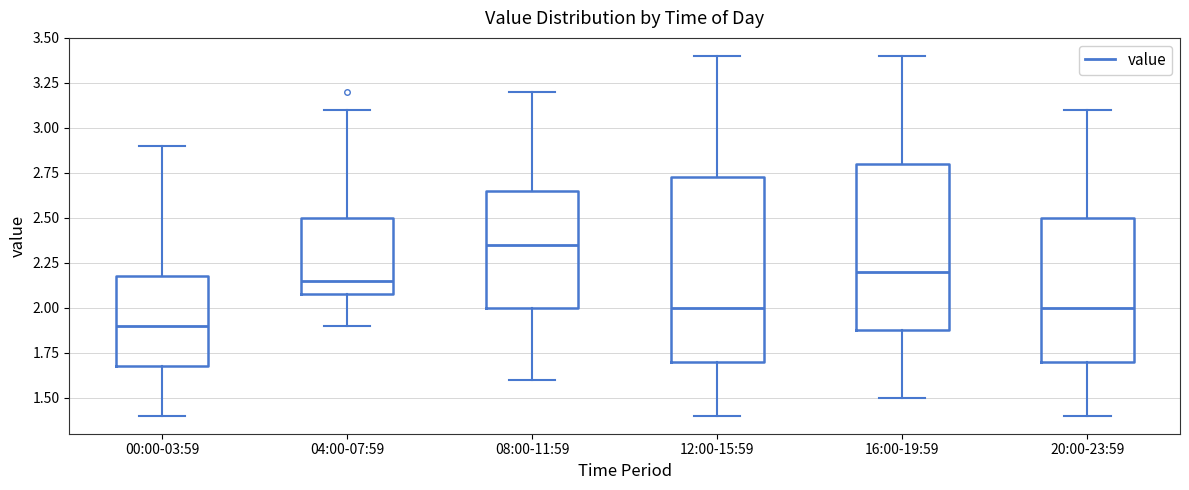

Reading left to right, read every box against the y-axis: the position of its median line, the range the box covers, and the ends of its whiskers. The values are not printed on the chart, so give them approximately, as read against the axis.

00:00-03:59: median 1.90, box 1.70 to 2.20, whiskers 1.40 to 2.90
04:00-07:59: median 2.15, box 2.10 to 2.50, whiskers 1.90 to 3.10
08:00-11:59: median 2.35, box 2.00 to 2.65, whiskers 1.60 to 3.20
12:00-15:59: median 2.00, box 1.70 to 2.75, whiskers 1.40 to 3.40
16:00-19:59: median 2.20, box 1.90 to 2.80, whiskers 1.50 to 3.40
20:00-23:59: median 2.00, box 1.70 to 2.50, whiskers 1.40 to 3.10